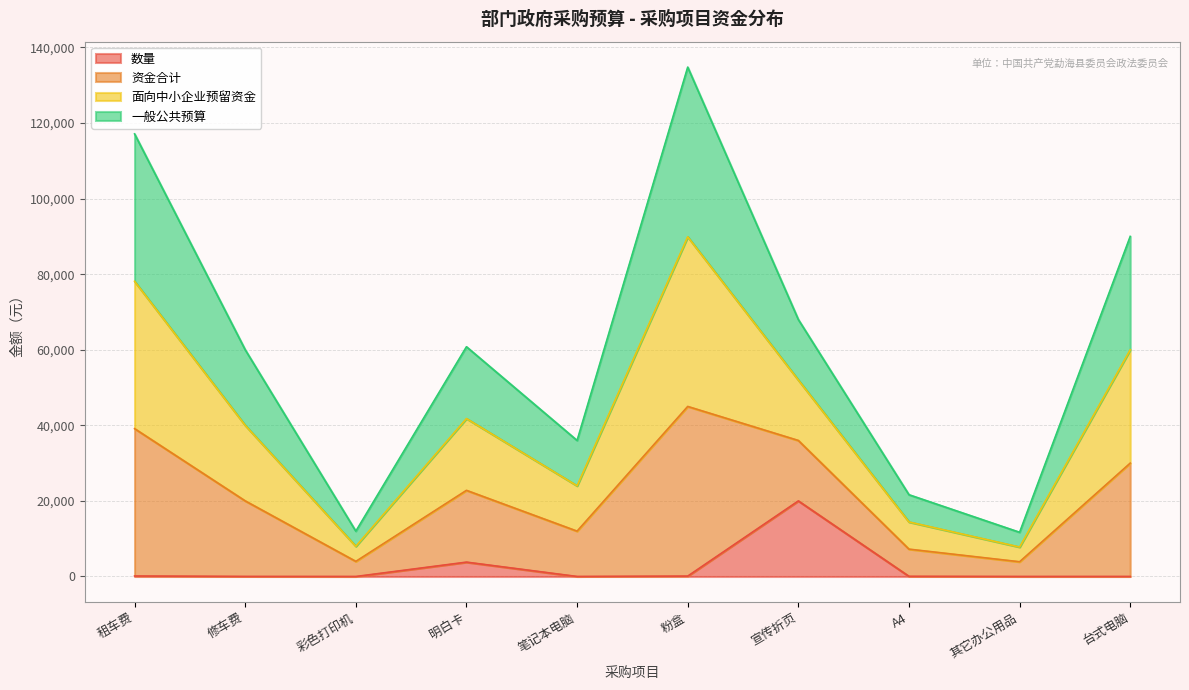

Does the chart display data point markers on the line(s)?

No